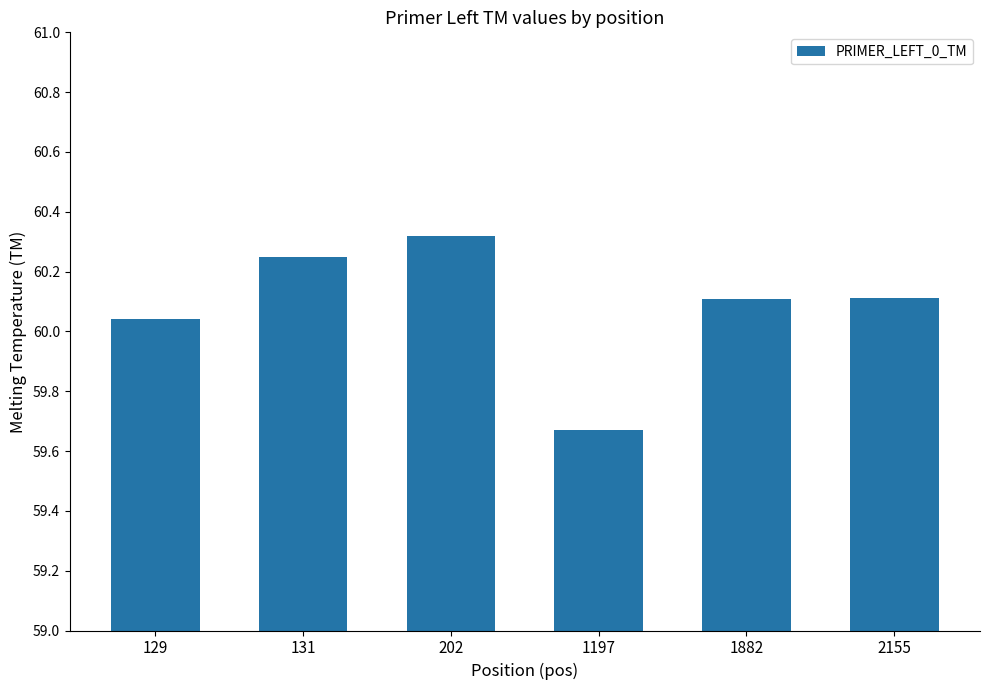

How many bars are there in total?

6